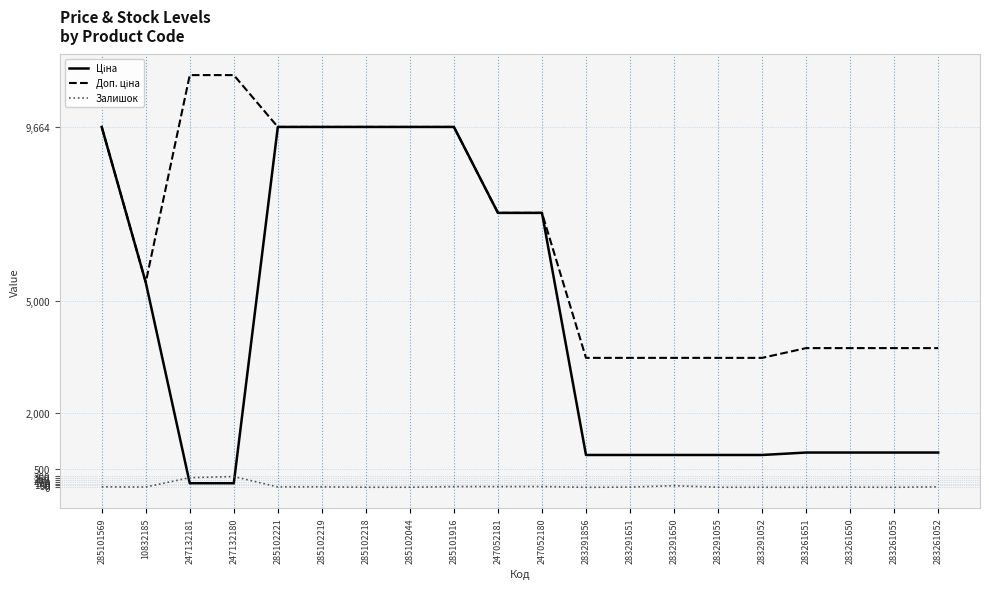

What is the greatest value displayed?

11055.0